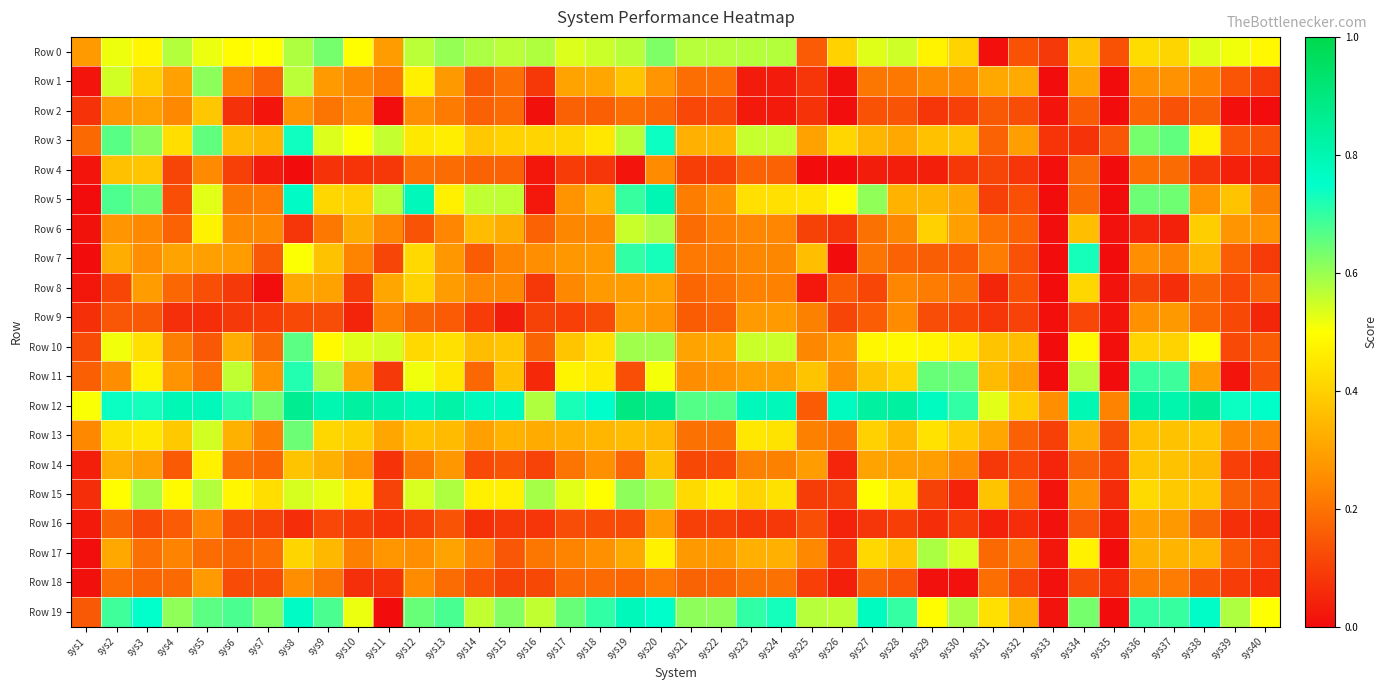

Reading left to right, list all the values displayed in this chart.

Row 0: sys1=0.3	sys2=0.5	sys3=0.5	sys4=0.6	sys5=0.5	sys6=0.5	sys7=0.5	sys8=0.6	sys9=0.6	sys10=0.5	sys11=0.3	sys12=0.6	sys13=0.6	sys14=0.6	sys15=0.6	sys16=0.6	sys17=0.5	sys18=0.6	sys19=0.6	sys20=0.6	sys21=0.6	sys22=0.6	sys23=0.6	sys24=0.6	sys25=0.2	sys26=0.4	sys27=0.5	sys28=0.5	sys29=0.5	sys30=0.4	sys31=0.0	sys32=0.1	sys33=0.1	sys34=0.4	sys35=0.1	sys36=0.4	sys37=0.4	sys38=0.5	sys39=0.5	sys40=0.5
Row 1: sys1=0.0	sys2=0.5	sys3=0.4	sys4=0.3	sys5=0.6	sys6=0.2	sys7=0.2	sys8=0.6	sys9=0.3	sys10=0.2	sys11=0.2	sys12=0.5	sys13=0.3	sys14=0.1	sys15=0.2	sys16=0.1	sys17=0.3	sys18=0.3	sys19=0.4	sys20=0.3	sys21=0.2	sys22=0.2	sys23=0.0	sys24=0.0	sys25=0.1	sys26=0.0	sys27=0.2	sys28=0.2	sys29=0.2	sys30=0.2	sys31=0.3	sys32=0.3	sys33=0.0	sys34=0.3	sys35=0.0	sys36=0.3	sys37=0.3	sys38=0.2	sys39=0.1	sys40=0.1
Row 2: sys1=0.1	sys2=0.3	sys3=0.3	sys4=0.2	sys5=0.4	sys6=0.1	sys7=0.0	sys8=0.3	sys9=0.2	sys10=0.3	sys11=0.0	sys12=0.3	sys13=0.2	sys14=0.2	sys15=0.2	sys16=0.0	sys17=0.2	sys18=0.2	sys19=0.2	sys20=0.2	sys21=0.1	sys22=0.1	sys23=0.0	sys24=0.0	sys25=0.1	sys26=0.0	sys27=0.1	sys28=0.1	sys29=0.1	sys30=0.1	sys31=0.1	sys32=0.1	sys33=0.0	sys34=0.2	sys35=0.0	sys36=0.2	sys37=0.1	sys38=0.2	sys39=0.0	sys40=0.0
Row 3: sys1=0.2	sys2=0.7	sys3=0.6	sys4=0.4	sys5=0.7	sys6=0.4	sys7=0.3	sys8=0.7	sys9=0.5	sys10=0.5	sys11=0.6	sys12=0.5	sys13=0.5	sys14=0.4	sys15=0.4	sys16=0.4	sys17=0.4	sys18=0.4	sys19=0.6	sys20=0.7	sys21=0.3	sys22=0.3	sys23=0.6	sys24=0.6	sys25=0.3	sys26=0.4	sys27=0.3	sys28=0.3	sys29=0.4	sys30=0.4	sys31=0.2	sys32=0.3	sys33=0.1	sys34=0.1	sys35=0.1	sys36=0.6	sys37=0.7	sys38=0.5	sys39=0.1	sys40=0.1
Row 4: sys1=0.0	sys2=0.4	sys3=0.4	sys4=0.1	sys5=0.2	sys6=0.1	sys7=0.0	sys8=0.0	sys9=0.1	sys10=0.1	sys11=0.1	sys12=0.2	sys13=0.2	sys14=0.2	sys15=0.2	sys16=0.0	sys17=0.1	sys18=0.1	sys19=0.0	sys20=0.3	sys21=0.1	sys22=0.1	sys23=0.2	sys24=0.2	sys25=0.0	sys26=0.0	sys27=0.0	sys28=0.0	sys29=0.0	sys30=0.1	sys31=0.1	sys32=0.1	sys33=0.0	sys34=0.2	sys35=0.0	sys36=0.2	sys37=0.2	sys38=0.1	sys39=0.0	sys40=0.0
Row 5: sys1=0.0	sys2=0.7	sys3=0.6	sys4=0.1	sys5=0.5	sys6=0.2	sys7=0.2	sys8=0.8	sys9=0.4	sys10=0.4	sys11=0.6	sys12=0.8	sys13=0.5	sys14=0.6	sys15=0.6	sys16=0.0	sys17=0.3	sys18=0.3	sys19=0.7	sys20=0.8	sys21=0.2	sys22=0.3	sys23=0.4	sys24=0.4	sys25=0.4	sys26=0.5	sys27=0.6	sys28=0.3	sys29=0.3	sys30=0.3	sys31=0.1	sys32=0.1	sys33=0.0	sys34=0.2	sys35=0.0	sys36=0.6	sys37=0.6	sys38=0.3	sys39=0.4	sys40=0.2
Row 6: sys1=0.0	sys2=0.3	sys3=0.2	sys4=0.2	sys5=0.5	sys6=0.2	sys7=0.2	sys8=0.1	sys9=0.2	sys10=0.3	sys11=0.2	sys12=0.1	sys13=0.2	sys14=0.4	sys15=0.3	sys16=0.2	sys17=0.2	sys18=0.2	sys19=0.6	sys20=0.6	sys21=0.2	sys22=0.2	sys23=0.2	sys24=0.2	sys25=0.1	sys26=0.1	sys27=0.2	sys28=0.2	sys29=0.4	sys30=0.3	sys31=0.2	sys32=0.2	sys33=0.0	sys34=0.4	sys35=0.0	sys36=0.1	sys37=0.0	sys38=0.4	sys39=0.3	sys40=0.3
Row 7: sys1=0.0	sys2=0.3	sys3=0.3	sys4=0.3	sys5=0.3	sys6=0.3	sys7=0.2	sys8=0.5	sys9=0.4	sys10=0.2	sys11=0.1	sys12=0.4	sys13=0.3	sys14=0.2	sys15=0.2	sys16=0.3	sys17=0.3	sys18=0.3	sys19=0.7	sys20=0.7	sys21=0.2	sys22=0.2	sys23=0.2	sys24=0.2	sys25=0.4	sys26=0.0	sys27=0.2	sys28=0.2	sys29=0.2	sys30=0.2	sys31=0.2	sys32=0.1	sys33=0.0	sys34=0.7	sys35=0.0	sys36=0.3	sys37=0.2	sys38=0.3	sys39=0.2	sys40=0.1
Row 8: sys1=0.0	sys2=0.1	sys3=0.3	sys4=0.2	sys5=0.1	sys6=0.1	sys7=0.0	sys8=0.3	sys9=0.3	sys10=0.1	sys11=0.3	sys12=0.4	sys13=0.3	sys14=0.2	sys15=0.2	sys16=0.1	sys17=0.2	sys18=0.3	sys19=0.3	sys20=0.3	sys21=0.2	sys22=0.2	sys23=0.2	sys24=0.2	sys25=0.0	sys26=0.2	sys27=0.1	sys28=0.2	sys29=0.2	sys30=0.2	sys31=0.1	sys32=0.1	sys33=0.0	sys34=0.4	sys35=0.0	sys36=0.1	sys37=0.1	sys38=0.2	sys39=0.1	sys40=0.2
Row 9: sys1=0.1	sys2=0.1	sys3=0.2	sys4=0.1	sys5=0.1	sys6=0.1	sys7=0.1	sys8=0.1	sys9=0.1	sys10=0.0	sys11=0.2	sys12=0.2	sys13=0.2	sys14=0.1	sys15=0.0	sys16=0.1	sys17=0.1	sys18=0.1	sys19=0.3	sys20=0.3	sys21=0.2	sys22=0.2	sys23=0.3	sys24=0.3	sys25=0.2	sys26=0.1	sys27=0.2	sys28=0.3	sys29=0.1	sys30=0.1	sys31=0.1	sys32=0.1	sys33=0.0	sys34=0.1	sys35=0.0	sys36=0.3	sys37=0.3	sys38=0.2	sys39=0.1	sys40=0.1
Row 10: sys1=0.1	sys2=0.5	sys3=0.4	sys4=0.2	sys5=0.2	sys6=0.3	sys7=0.2	sys8=0.7	sys9=0.5	sys10=0.5	sys11=0.5	sys12=0.4	sys13=0.4	sys14=0.4	sys15=0.4	sys16=0.2	sys17=0.4	sys18=0.4	sys19=0.6	sys20=0.6	sys21=0.3	sys22=0.3	sys23=0.6	sys24=0.6	sys25=0.2	sys26=0.3	sys27=0.5	sys28=0.5	sys29=0.5	sys30=0.5	sys31=0.4	sys32=0.4	sys33=0.0	sys34=0.5	sys35=0.0	sys36=0.4	sys37=0.4	sys38=0.5	sys39=0.1	sys40=0.2
Row 11: sys1=0.2	sys2=0.3	sys3=0.5	sys4=0.3	sys5=0.2	sys6=0.6	sys7=0.3	sys8=0.7	sys9=0.6	sys10=0.3	sys11=0.1	sys12=0.5	sys13=0.4	sys14=0.2	sys15=0.4	sys16=0.1	sys17=0.5	sys18=0.5	sys19=0.1	sys20=0.5	sys21=0.3	sys22=0.3	sys23=0.3	sys24=0.3	sys25=0.4	sys26=0.3	sys27=0.4	sys28=0.4	sys29=0.6	sys30=0.6	sys31=0.4	sys32=0.3	sys33=0.0	sys34=0.6	sys35=0.0	sys36=0.7	sys37=0.7	sys38=0.3	sys39=0.0	sys40=0.1
Row 12: sys1=0.5	sys2=0.7	sys3=0.7	sys4=0.8	sys5=0.8	sys6=0.7	sys7=0.6	sys8=0.9	sys9=0.8	sys10=0.8	sys11=0.8	sys12=0.8	sys13=0.8	sys14=0.8	sys15=0.8	sys16=0.6	sys17=0.7	sys18=0.8	sys19=0.9	sys20=0.9	sys21=0.7	sys22=0.7	sys23=0.8	sys24=0.8	sys25=0.2	sys26=0.8	sys27=0.8	sys28=0.8	sys29=0.8	sys30=0.7	sys31=0.5	sys32=0.4	sys33=0.3	sys34=0.8	sys35=0.2	sys36=0.8	sys37=0.8	sys38=0.9	sys39=0.7	sys40=0.8
Row 13: sys1=0.2	sys2=0.4	sys3=0.5	sys4=0.4	sys5=0.5	sys6=0.3	sys7=0.2	sys8=0.6	sys9=0.4	sys10=0.4	sys11=0.3	sys12=0.4	sys13=0.4	sys14=0.3	sys15=0.3	sys16=0.3	sys17=0.3	sys18=0.3	sys19=0.4	sys20=0.3	sys21=0.2	sys22=0.2	sys23=0.4	sys24=0.4	sys25=0.2	sys26=0.2	sys27=0.4	sys28=0.3	sys29=0.4	sys30=0.4	sys31=0.3	sys32=0.2	sys33=0.1	sys34=0.3	sys35=0.1	sys36=0.4	sys37=0.4	sys38=0.4	sys39=0.2	sys40=0.2
Row 14: sys1=0.0	sys2=0.3	sys3=0.3	sys4=0.2	sys5=0.5	sys6=0.2	sys7=0.2	sys8=0.4	sys9=0.3	sys10=0.3	sys11=0.1	sys12=0.2	sys13=0.3	sys14=0.1	sys15=0.1	sys16=0.1	sys17=0.2	sys18=0.3	sys19=0.2	sys20=0.4	sys21=0.1	sys22=0.1	sys23=0.2	sys24=0.2	sys25=0.3	sys26=0.1	sys27=0.3	sys28=0.3	sys29=0.3	sys30=0.2	sys31=0.1	sys32=0.1	sys33=0.1	sys34=0.2	sys35=0.1	sys36=0.4	sys37=0.4	sys38=0.3	sys39=0.1	sys40=0.1
Row 15: sys1=0.1	sys2=0.5	sys3=0.6	sys4=0.5	sys5=0.6	sys6=0.5	sys7=0.4	sys8=0.5	sys9=0.5	sys10=0.5	sys11=0.1	sys12=0.5	sys13=0.6	sys14=0.5	sys15=0.5	sys16=0.6	sys17=0.5	sys18=0.5	sys19=0.6	sys20=0.6	sys21=0.4	sys22=0.5	sys23=0.4	sys24=0.4	sys25=0.1	sys26=0.1	sys27=0.5	sys28=0.5	sys29=0.1	sys30=0.0	sys31=0.4	sys32=0.2	sys33=0.0	sys34=0.3	sys35=0.1	sys36=0.4	sys37=0.4	sys38=0.4	sys39=0.2	sys40=0.1
Row 16: sys1=0.0	sys2=0.2	sys3=0.1	sys4=0.2	sys5=0.2	sys6=0.1	sys7=0.1	sys8=0.1	sys9=0.1	sys10=0.1	sys11=0.1	sys12=0.1	sys13=0.1	sys14=0.1	sys15=0.1	sys16=0.1	sys17=0.1	sys18=0.1	sys19=0.1	sys20=0.3	sys21=0.1	sys22=0.1	sys23=0.1	sys24=0.1	sys25=0.1	sys26=0.0	sys27=0.1	sys28=0.1	sys29=0.1	sys30=0.1	sys31=0.0	sys32=0.1	sys33=0.0	sys34=0.1	sys35=0.0	sys36=0.3	sys37=0.3	sys38=0.2	sys39=0.1	sys40=0.1
Row 17: sys1=0.0	sys2=0.3	sys3=0.2	sys4=0.2	sys5=0.2	sys6=0.2	sys7=0.2	sys8=0.4	sys9=0.3	sys10=0.2	sys11=0.3	sys12=0.3	sys13=0.3	sys14=0.2	sys15=0.1	sys16=0.2	sys17=0.2	sys18=0.3	sys19=0.3	sys20=0.5	sys21=0.3	sys22=0.3	sys23=0.3	sys24=0.3	sys25=0.2	sys26=0.1	sys27=0.4	sys28=0.4	sys29=0.6	sys30=0.5	sys31=0.2	sys32=0.2	sys33=0.0	sys34=0.5	sys35=0.0	sys36=0.3	sys37=0.3	sys38=0.3	sys39=0.2	sys40=0.1
Row 18: sys1=0.0	sys2=0.2	sys3=0.2	sys4=0.2	sys5=0.3	sys6=0.1	sys7=0.1	sys8=0.3	sys9=0.2	sys10=0.1	sys11=0.1	sys12=0.2	sys13=0.2	sys14=0.1	sys15=0.1	sys16=0.1	sys17=0.2	sys18=0.2	sys19=0.2	sys20=0.2	sys21=0.2	sys22=0.2	sys23=0.2	sys24=0.2	sys25=0.1	sys26=0.0	sys27=0.2	sys28=0.1	sys29=0.0	sys30=0.0	sys31=0.2	sys32=0.1	sys33=0.0	sys34=0.1	sys35=0.1	sys36=0.2	sys37=0.2	sys38=0.1	sys39=0.1	sys40=0.1
Row 19: sys1=0.2	sys2=0.7	sys3=0.7	sys4=0.6	sys5=0.7	sys6=0.7	sys7=0.6	sys8=0.8	sys9=0.7	sys10=0.5	sys11=0.0	sys12=0.6	sys13=0.7	sys14=0.6	sys15=0.6	sys16=0.6	sys17=0.6	sys18=0.7	sys19=0.8	sys20=0.8	sys21=0.6	sys22=0.6	sys23=0.7	sys24=0.7	sys25=0.6	sys26=0.6	sys27=0.8	sys28=0.7	sys29=0.5	sys30=0.6	sys31=0.4	sys32=0.3	sys33=0.0	sys34=0.6	sys35=0.0	sys36=0.7	sys37=0.7	sys38=0.8	sys39=0.6	sys40=0.5